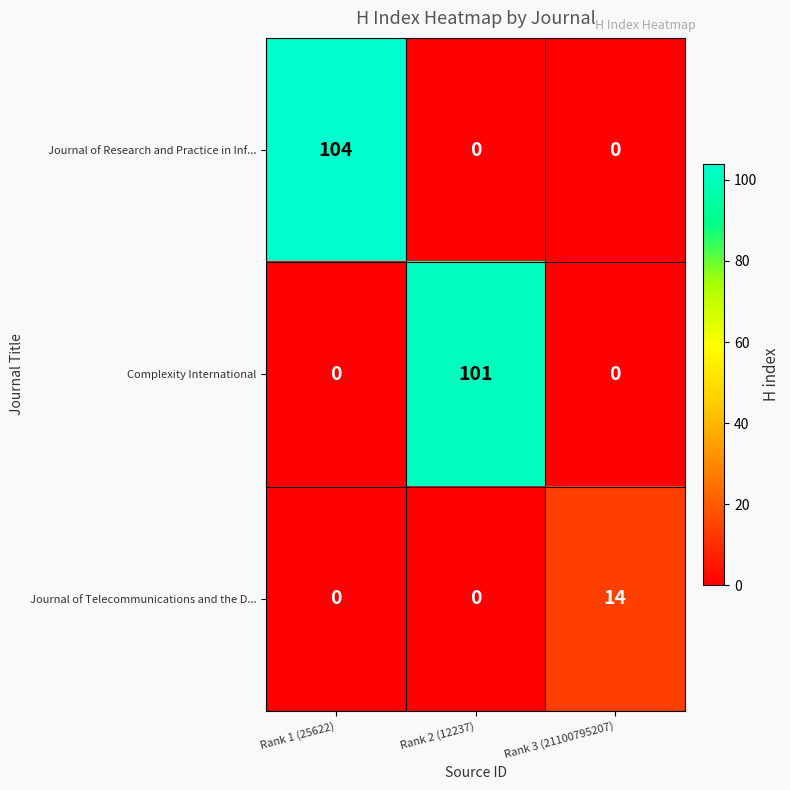

How many categories are shown in the chart?

3